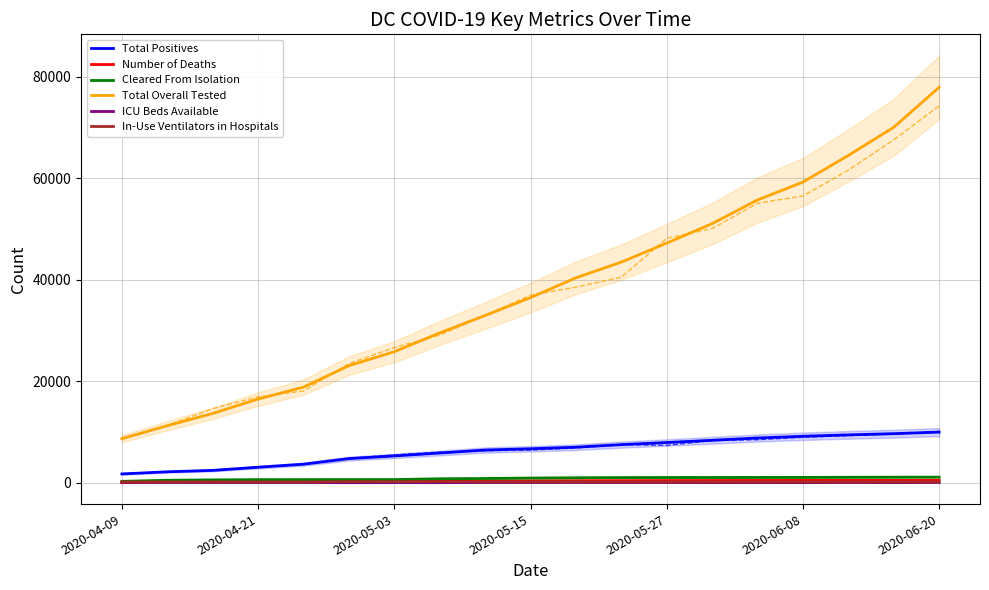

What are all the series names shown in the legend?

Total Positives, Number of Deaths, Cleared From Isolation, Total Overall Tested, ICU Beds Available, In-Use Ventilators in Hospitals